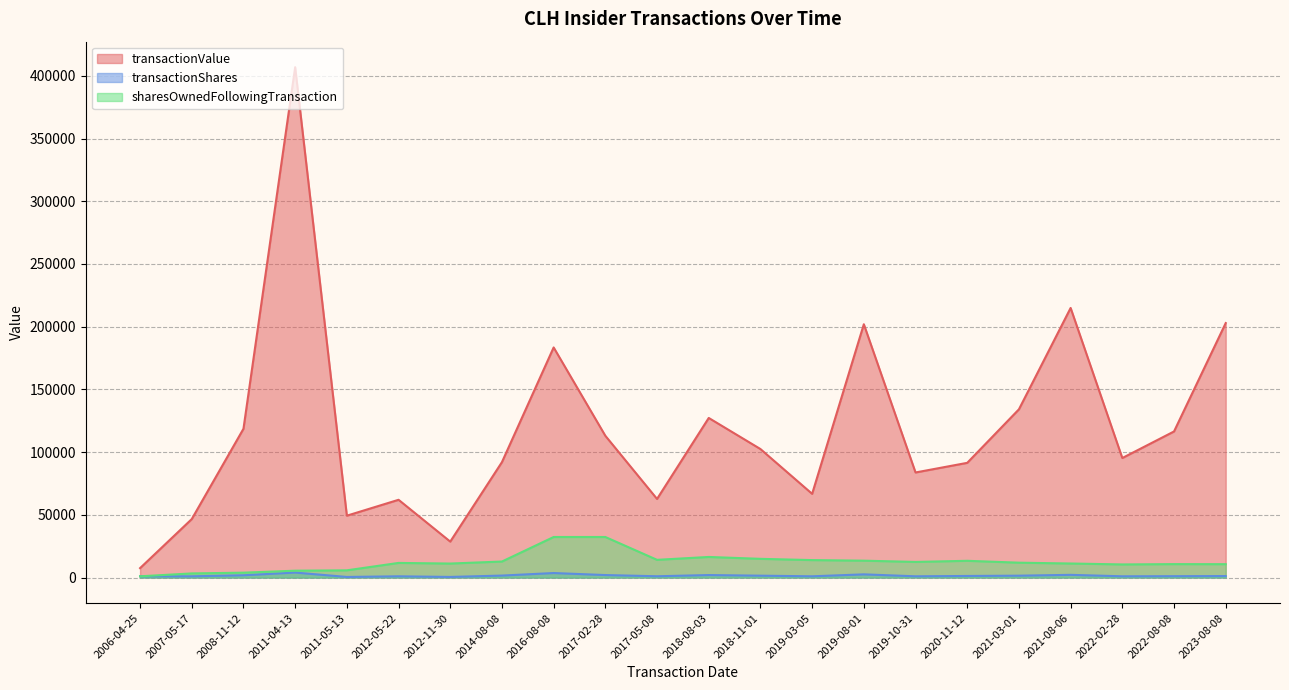

The transactionValue series shows 59768 at 2022-02-28. True or false?

False